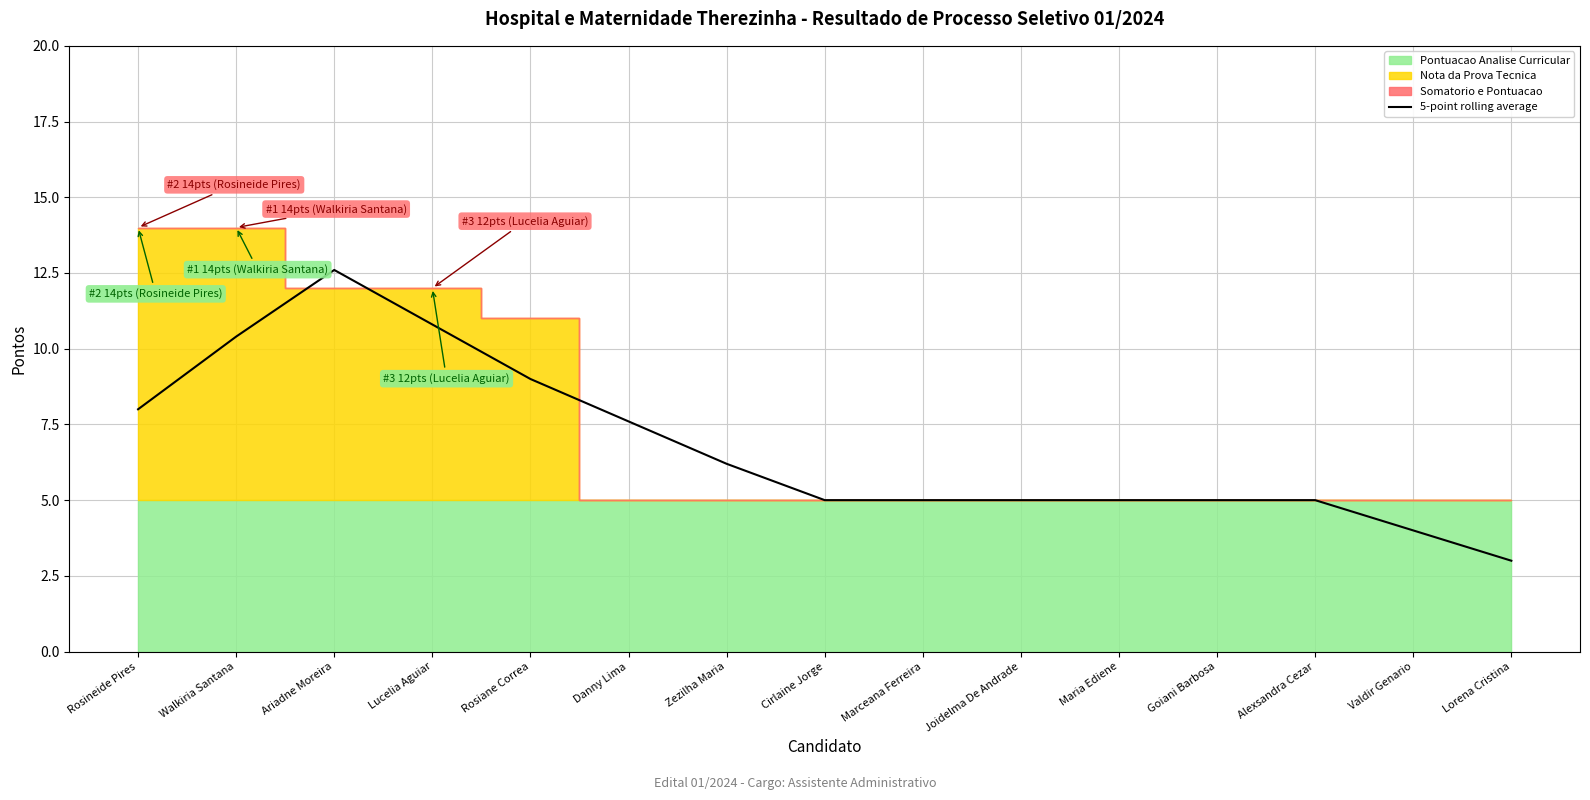

How many lines are shown in the chart?

1